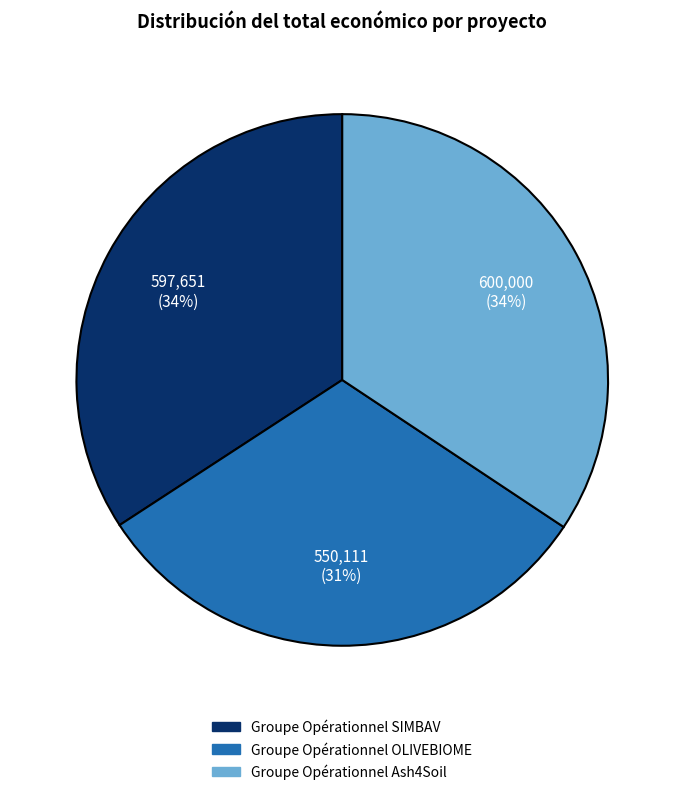

To the nearest percent, what is the difference between the largest and smallest slice percentages?

3%